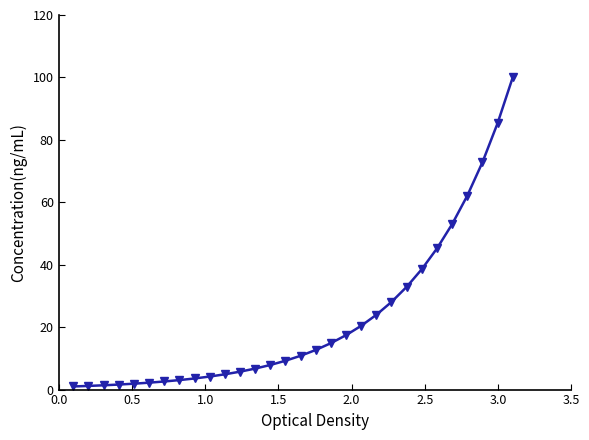

What is the greatest value displayed?

100.0